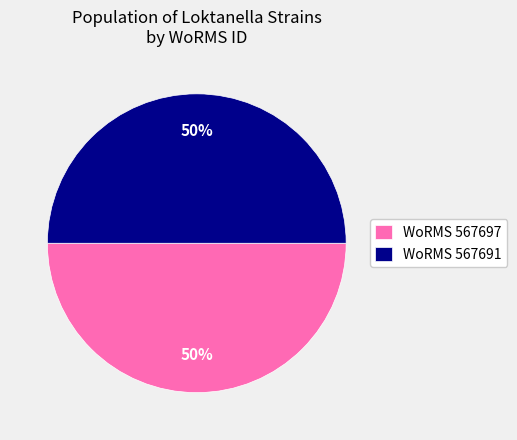

How many segments does this pie chart have?

2